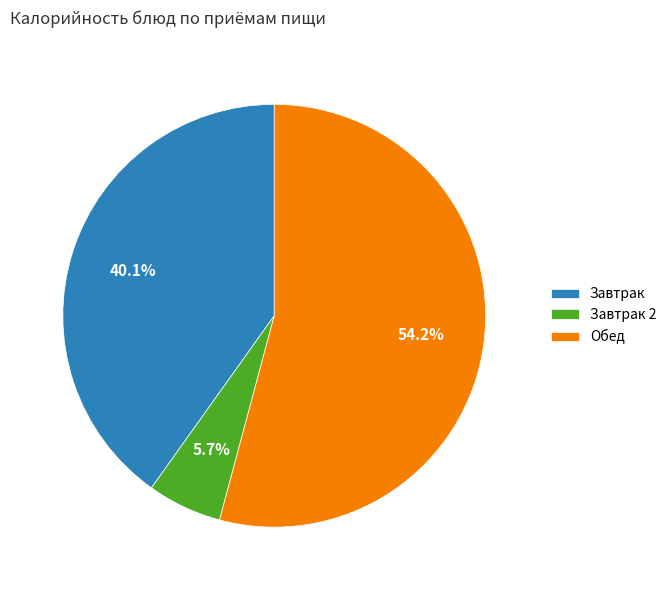

Which has a higher value, Завтрак or Завтрак 2?

Завтрак